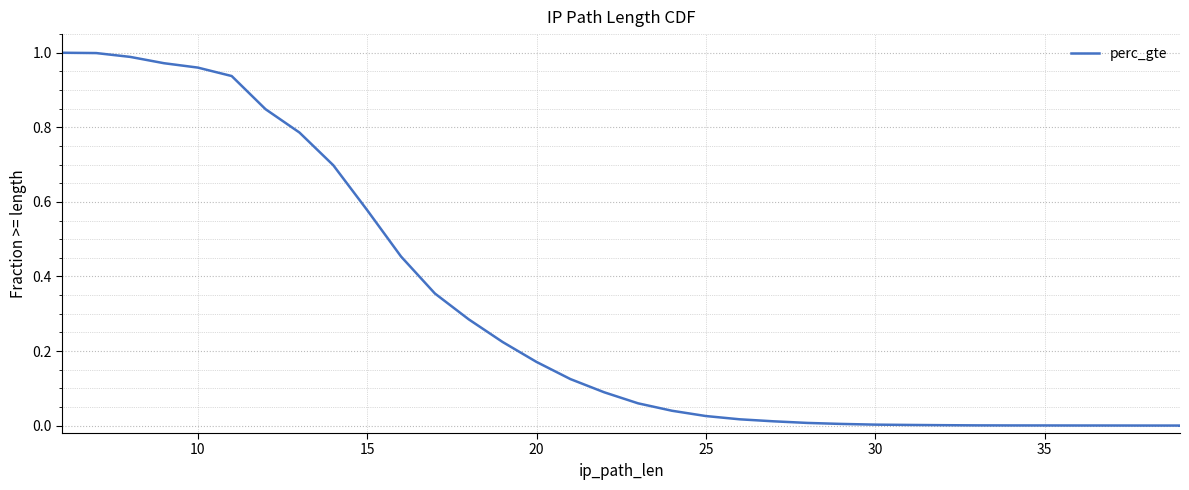

What is the sum of all values?

10.6